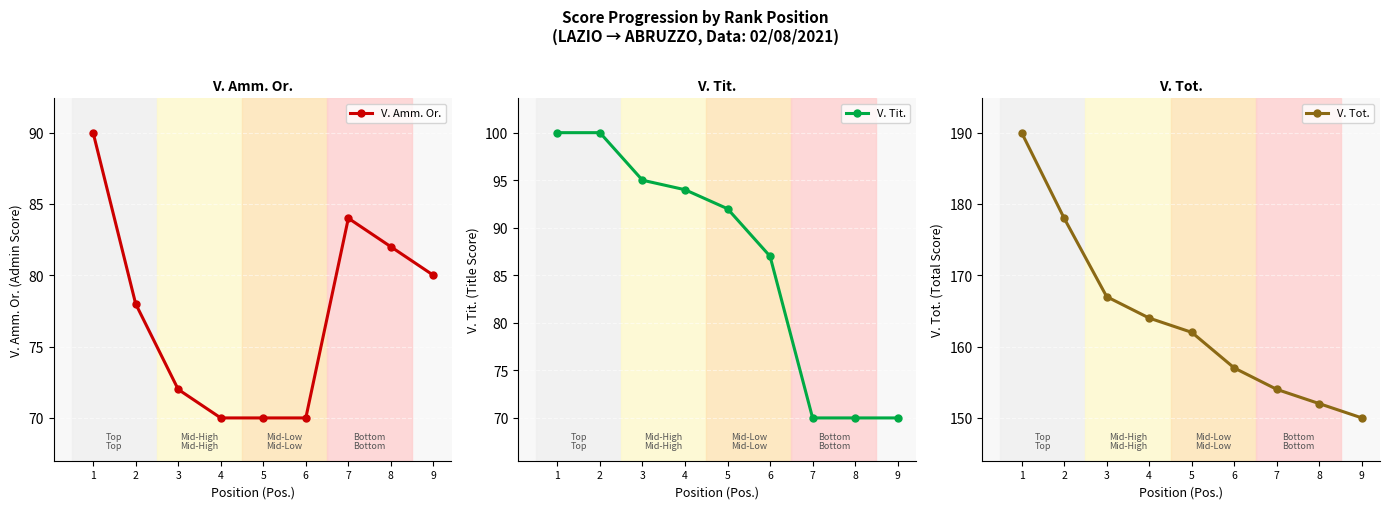

At which category is the sum across all series the highest?

1